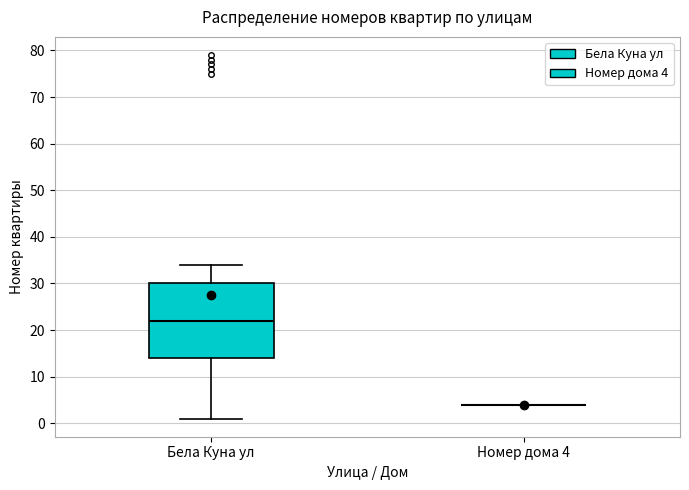

Comparing the boxes themselves (not the whiskers), which one is the tallest?

Бела Куна ул